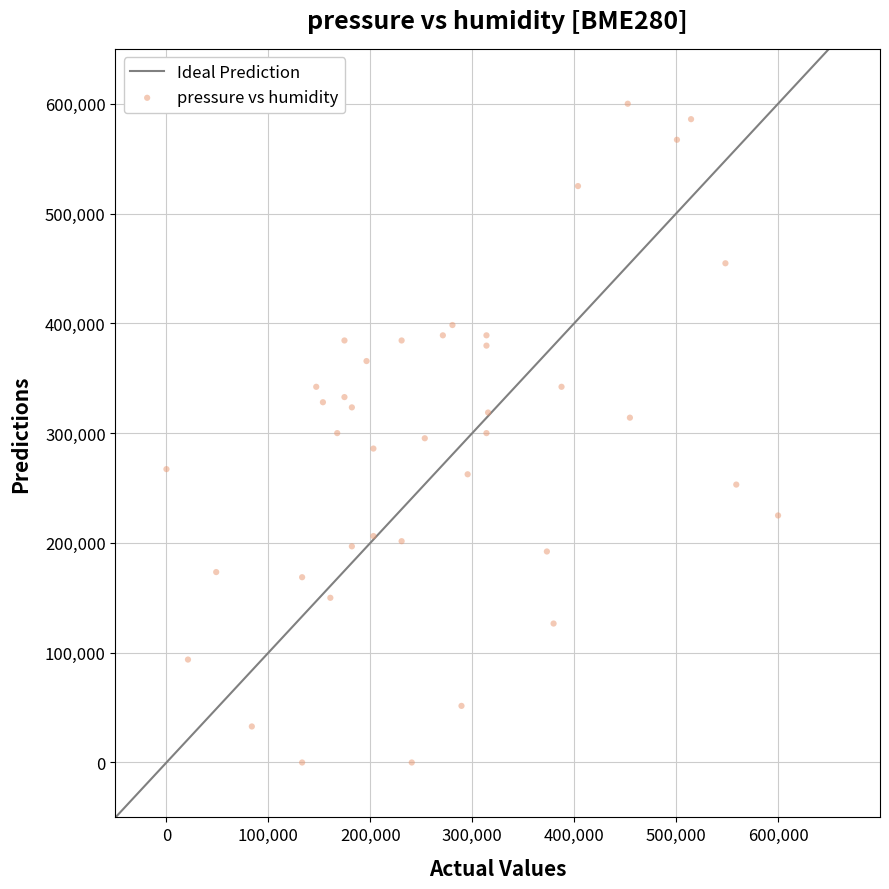

What is the range of Y values (max minus min)?

600000.0